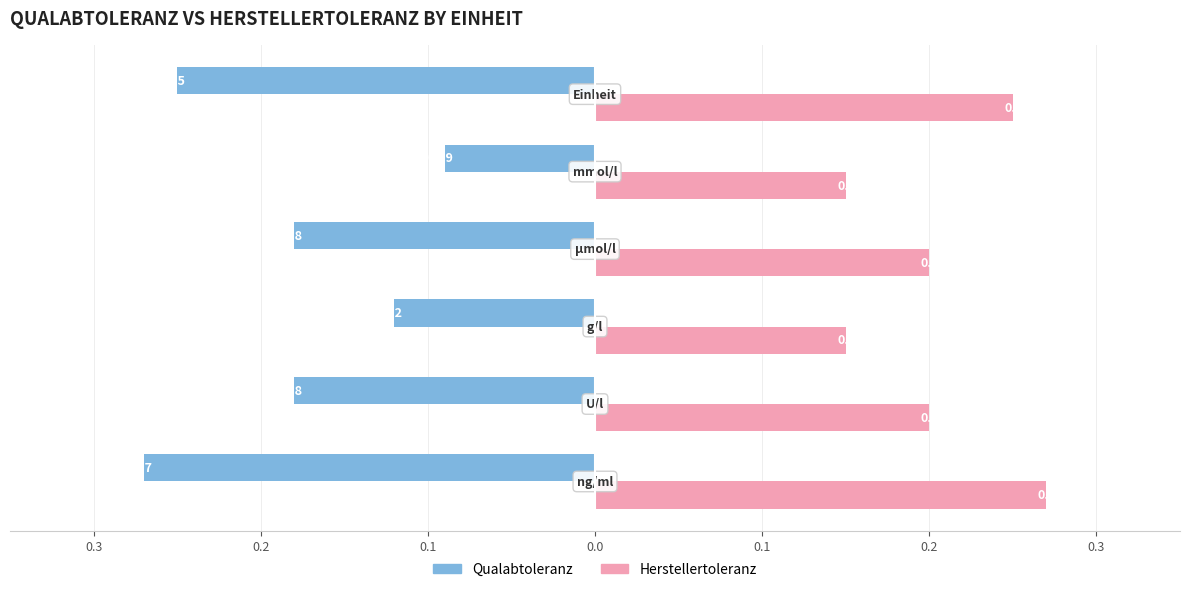

What is the average value of the Qualabtoleranz series?

-0.2